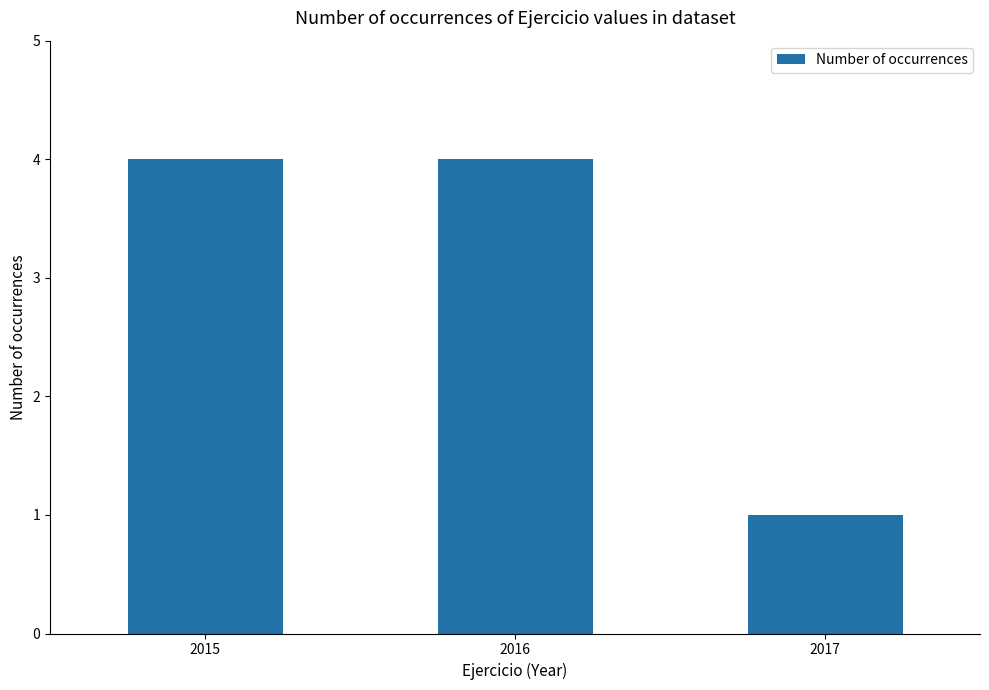

True or false: the data shows 7 at 2015.

False